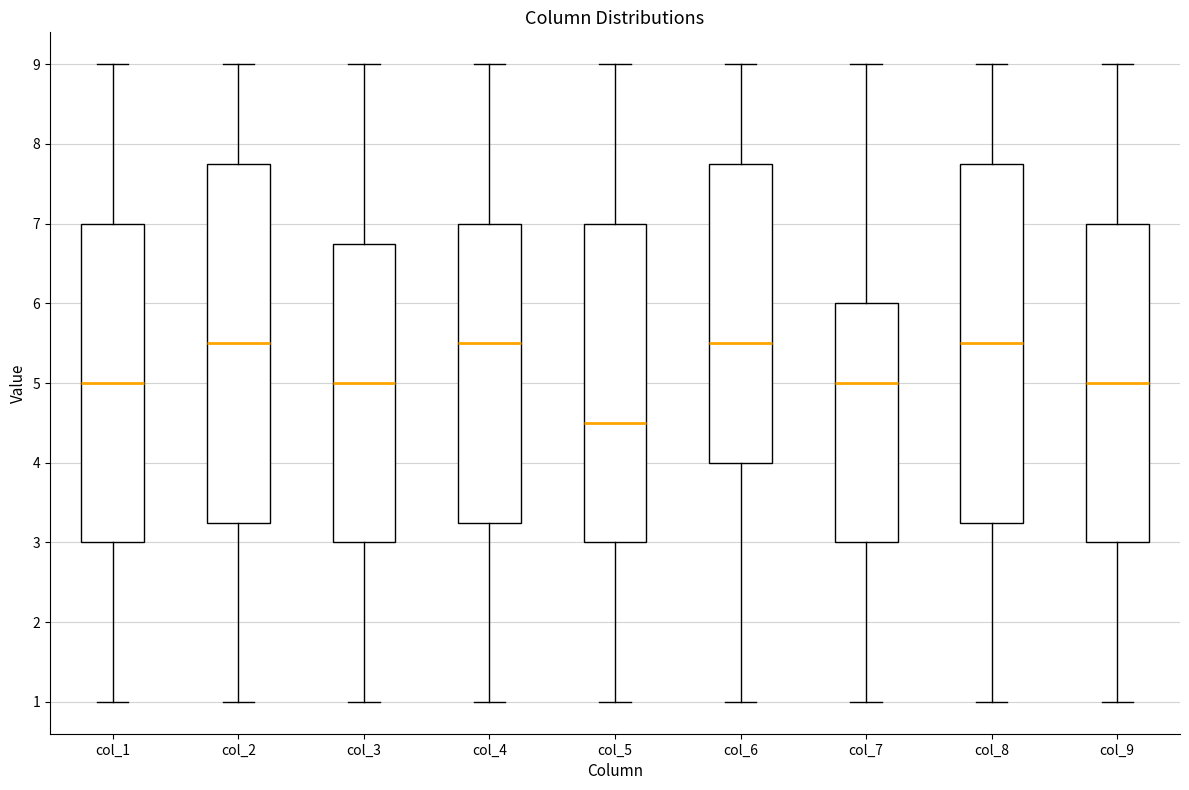

Reading left to right, read every box against the y-axis: the position of its median line, the range the box covers, and the ends of its whiskers. The values are not printed on the chart, so give them approximately, as read against the axis.

col_1: median 5.0, box 3.0 to 7.0, whiskers 1.0 to 9.0
col_2: median 5.5, box 3.3 to 7.8, whiskers 1.0 to 9.0
col_3: median 5.0, box 3.0 to 6.8, whiskers 1.0 to 9.0
col_4: median 5.5, box 3.3 to 7.0, whiskers 1.0 to 9.0
col_5: median 4.5, box 3.0 to 7.0, whiskers 1.0 to 9.0
col_6: median 5.5, box 4.0 to 7.8, whiskers 1.0 to 9.0
col_7: median 5.0, box 3.0 to 6.0, whiskers 1.0 to 9.0
col_8: median 5.5, box 3.3 to 7.8, whiskers 1.0 to 9.0
col_9: median 5.0, box 3.0 to 7.0, whiskers 1.0 to 9.0